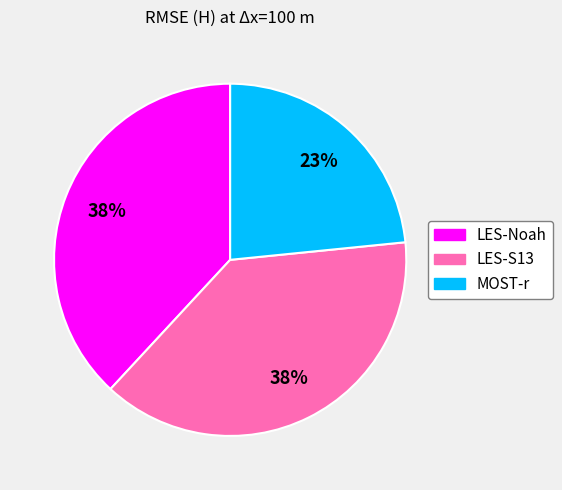

Count the number of slices in the pie.

3